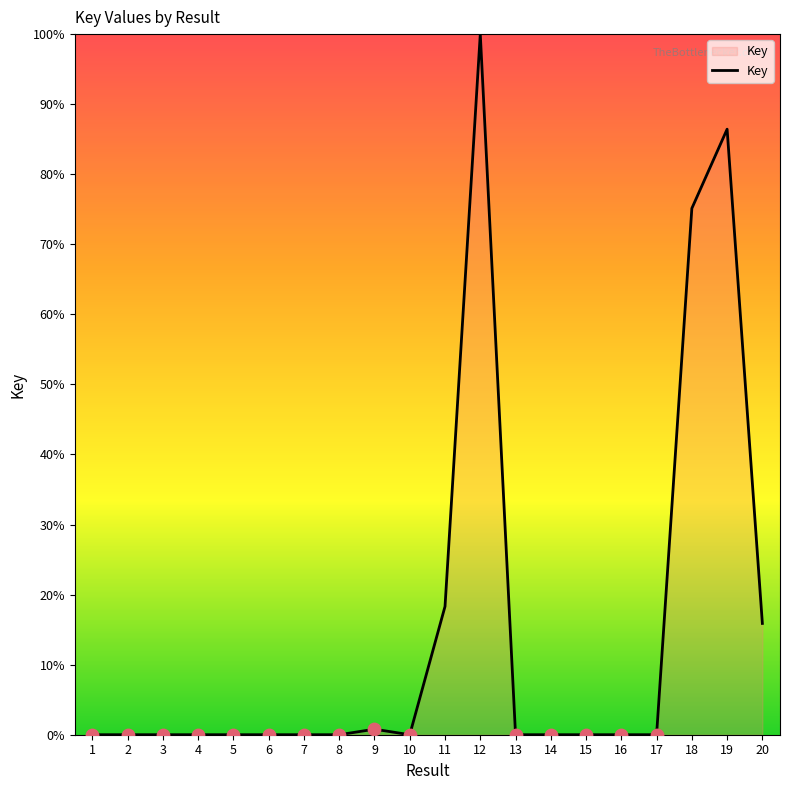

What is the greatest value displayed?

100.0